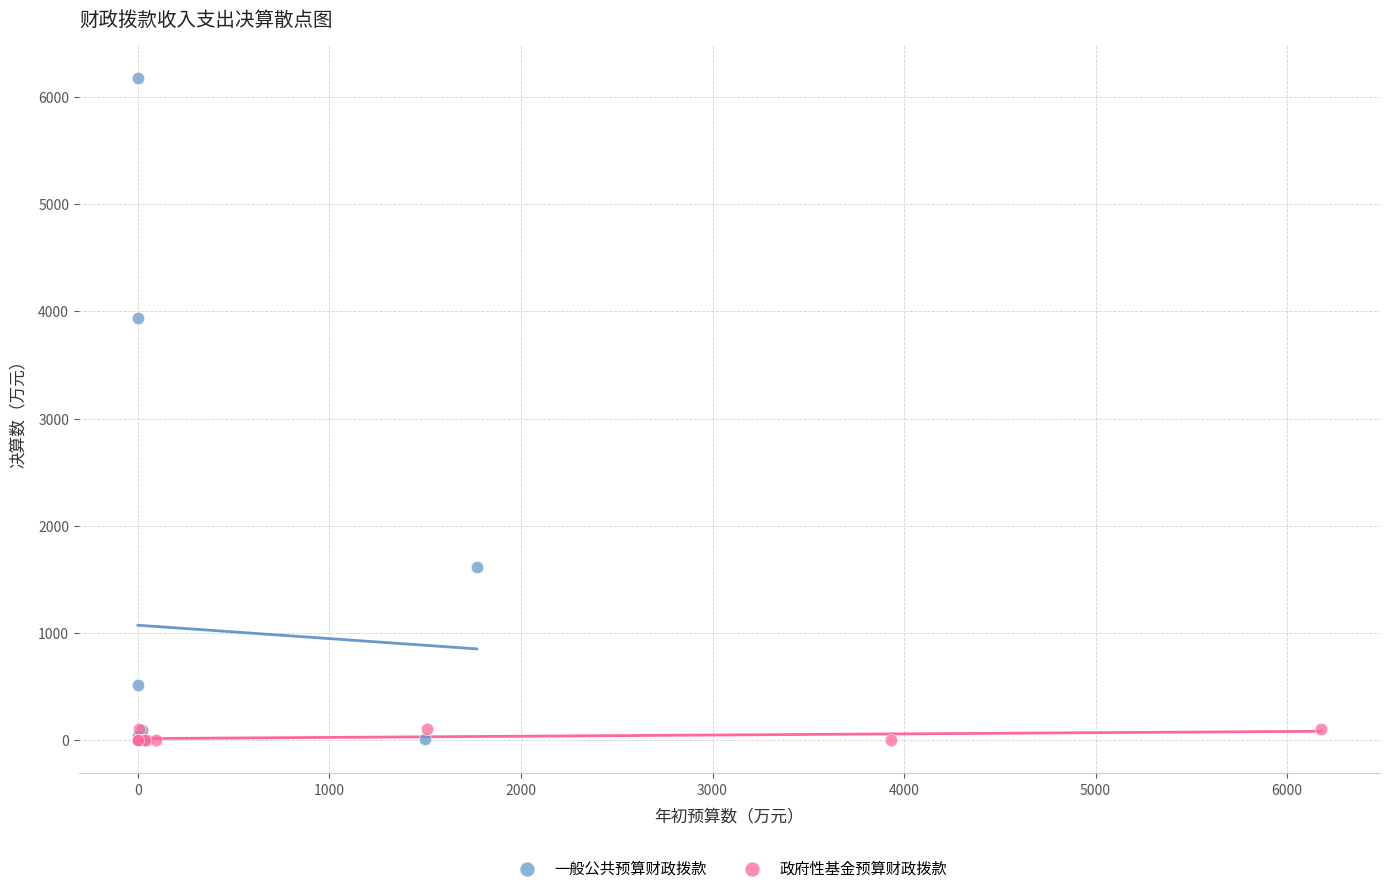

Which series has the widest spread of Y values?

一般公共预算财政拨款